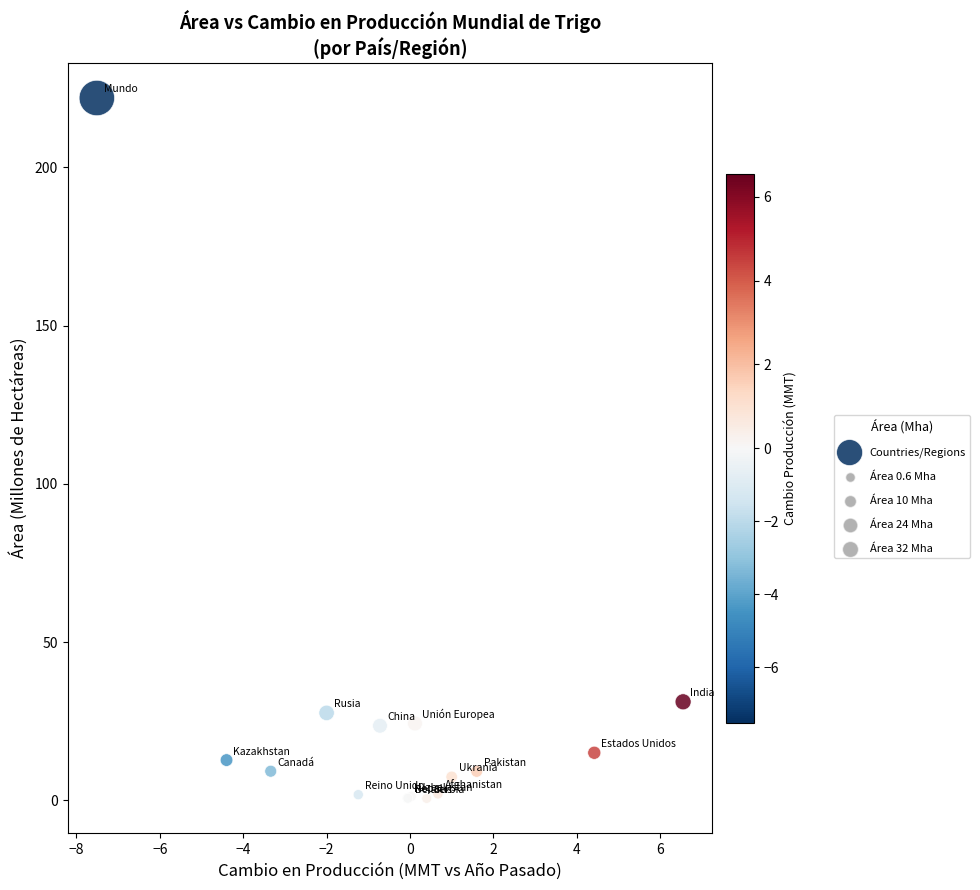

What Y value in the scatter plot is closest to 111?

31.1